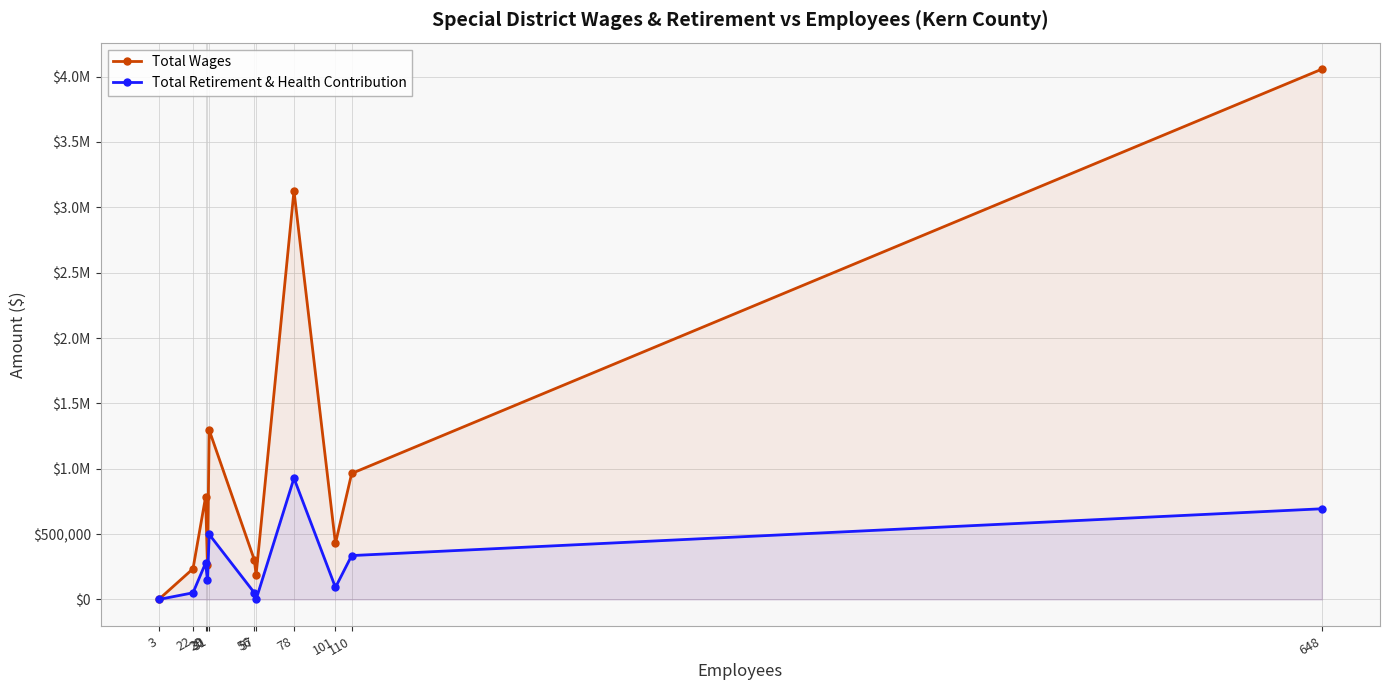

Rank the categories by Total Retirement & Health Contribution value from highest to lowest.

78, 648, 31, 110, 29, 30, 101, 56, 22, 3, 57